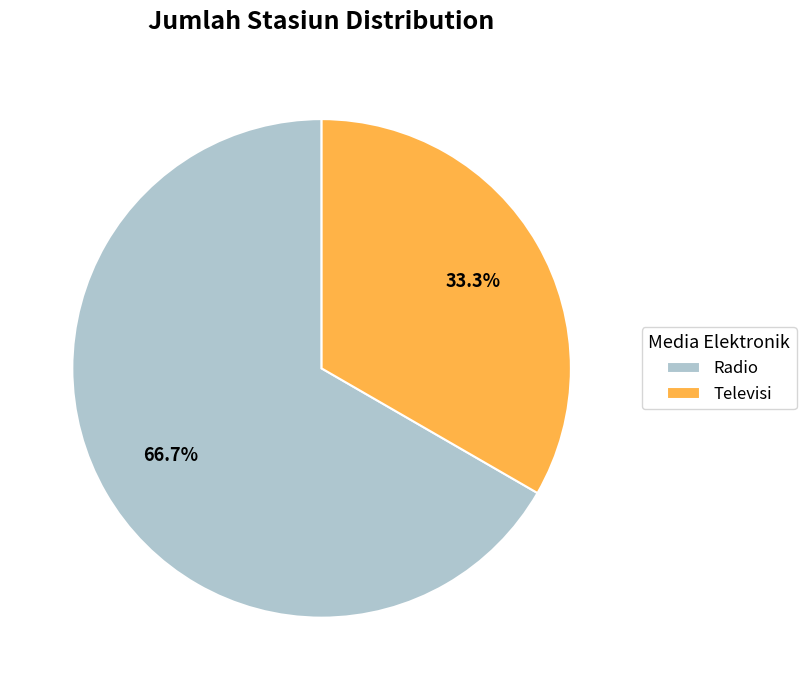

To the nearest percent, what portion does Televisi represent?

33%